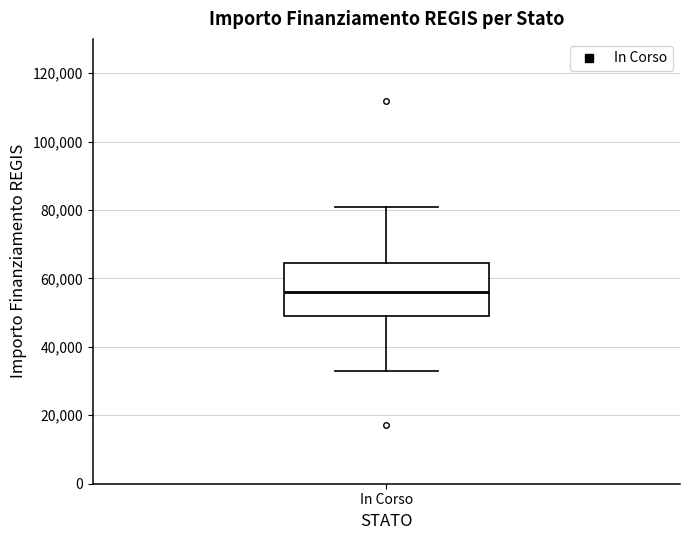

Read this box plot against the y-axis: the position of the median line, the range covered by the box, and the ends of both whiskers. The values are not printed on the chart, so give them approximately, as read against the axis.

median 56000, box 50000 to 64000, whiskers 32000 to 80000